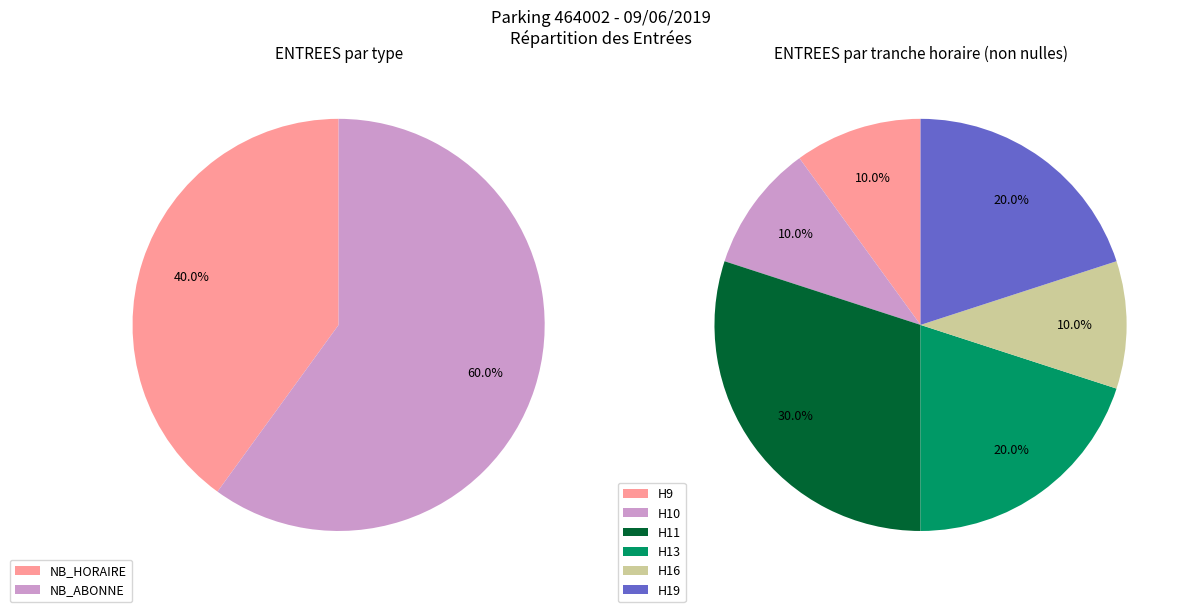

True or false: ENTREES NB_HORAIRE accounts for 25% of the total.

False